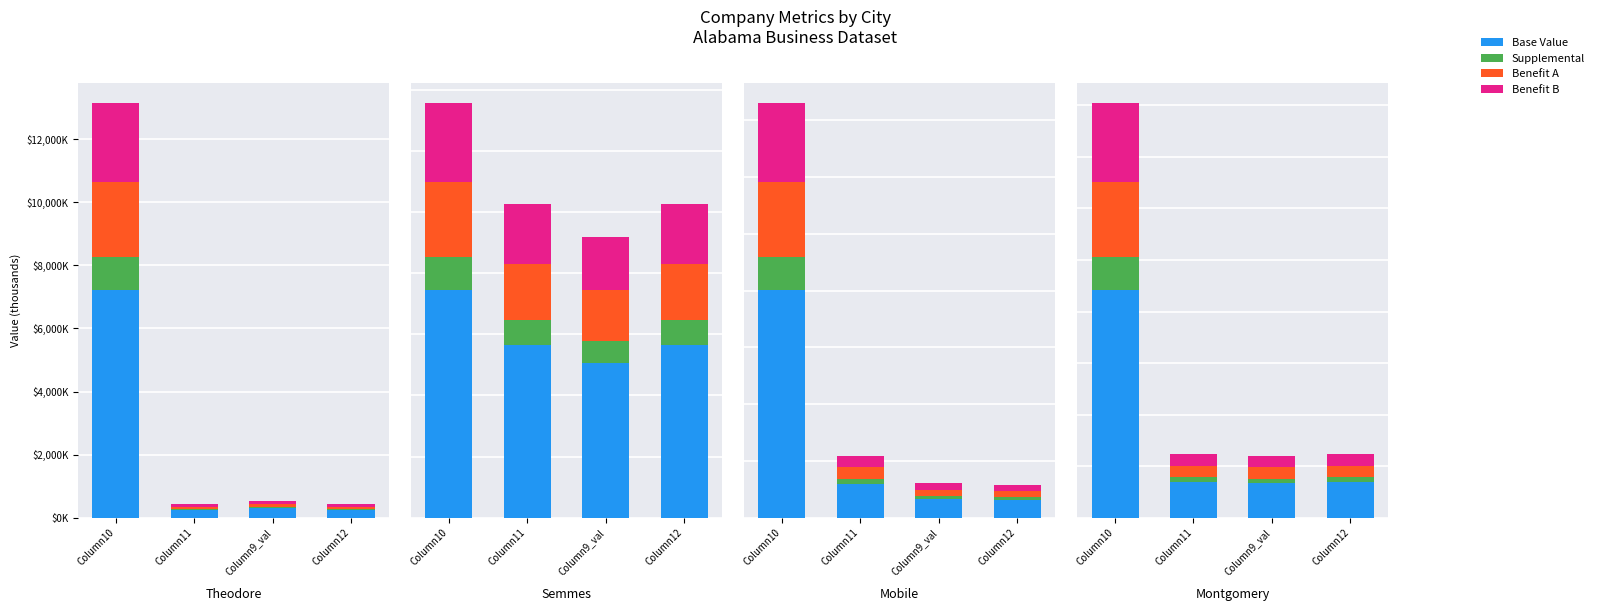

What is the minimum value shown in the chart?

48.2